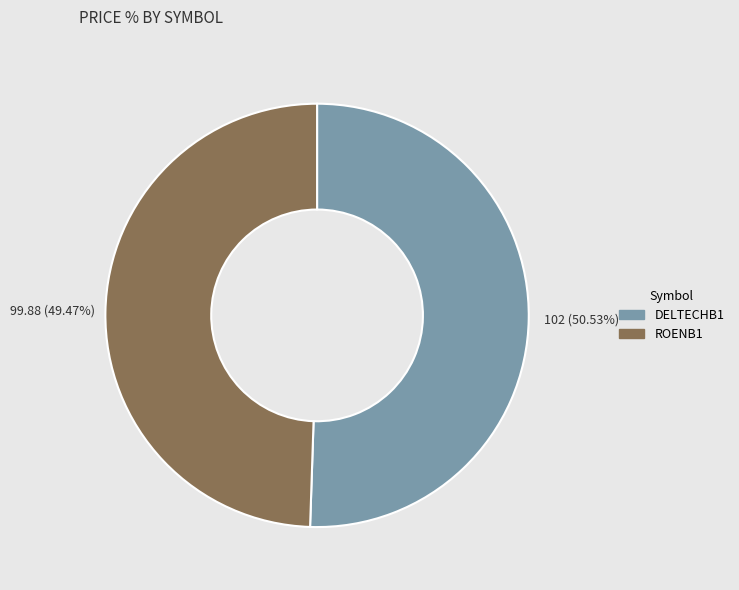

What is the ratio of the value at ROENB1 to the value at DELTECHB1?

1.0